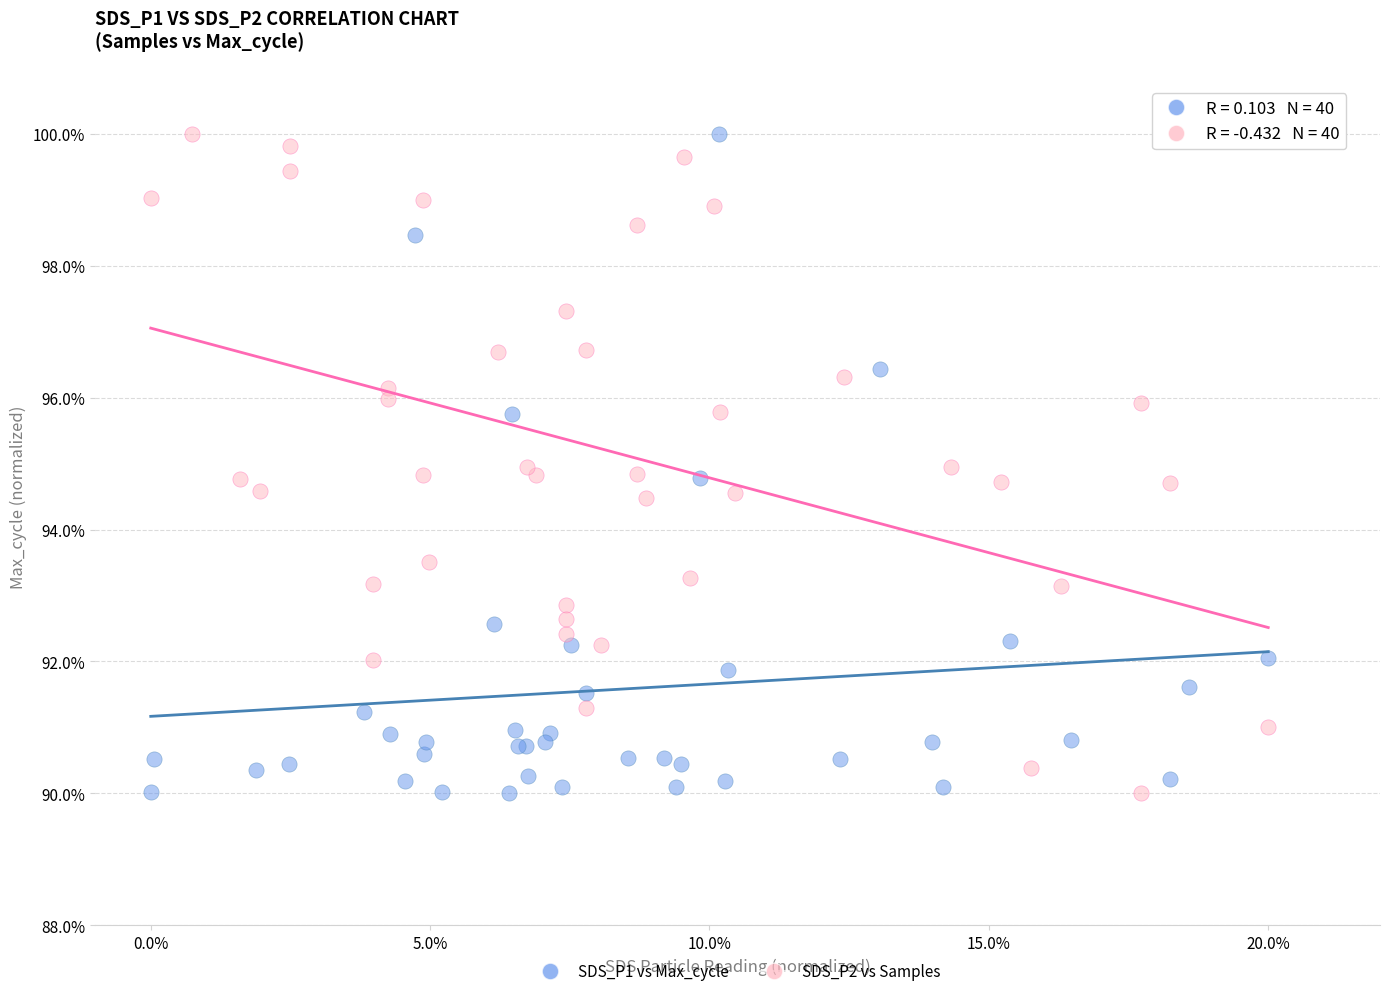

What are all the series names shown in the legend?

SDS_P1 vs Max_cycle, SDS_P2 vs Samples